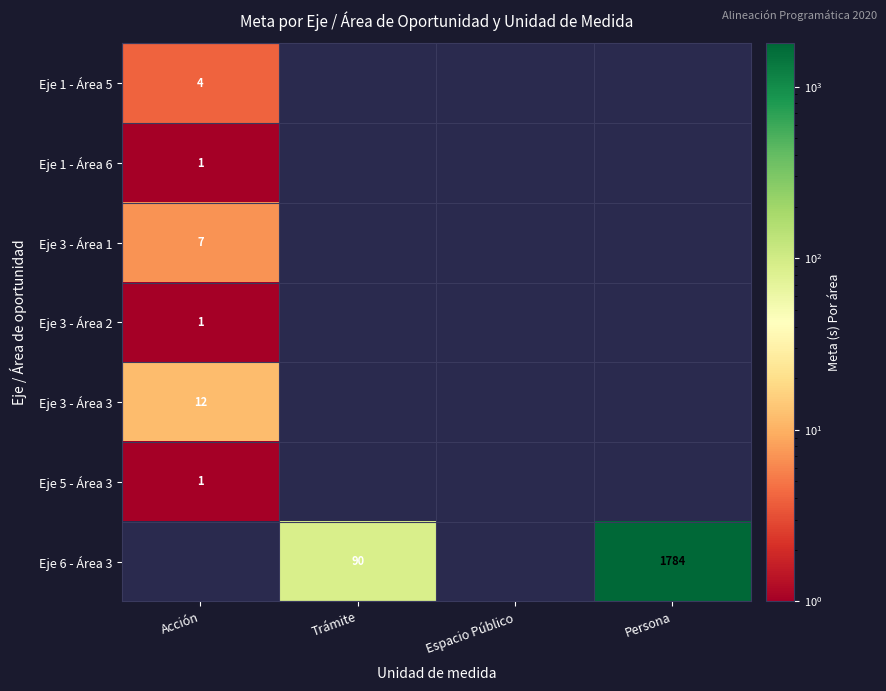

The value of Eje 6 - Área 3 at Trámite is 118. True or false?

False